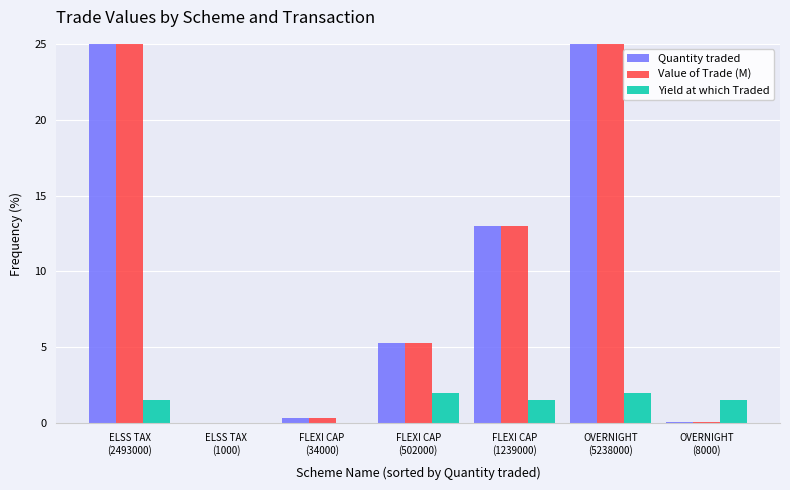

What is the value of the Value of Trade (M) bar at the 6th from the left?

55.0